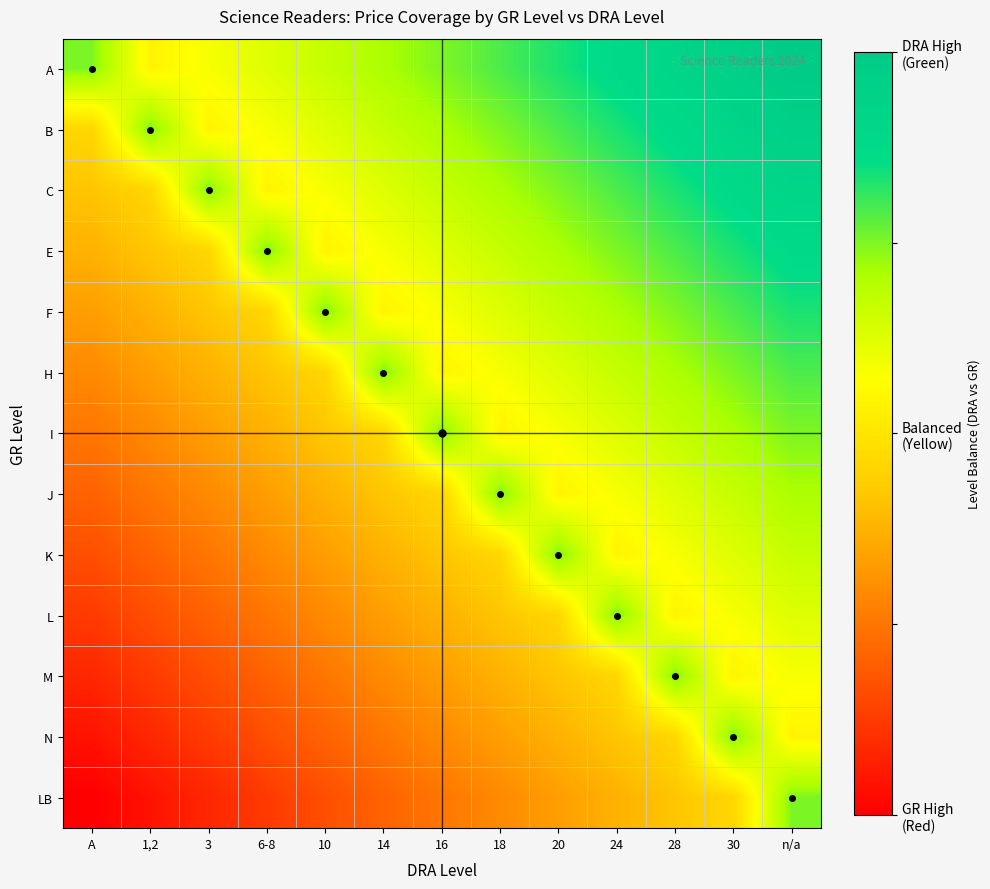

What is the greatest value displayed?

1.0